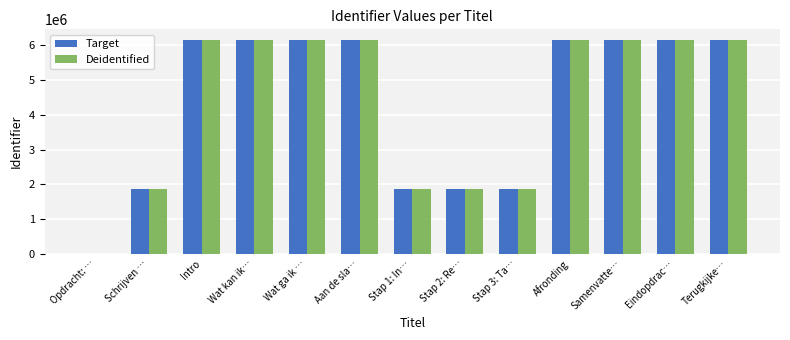

Is the value of Target at Stap 2: Re… greater than the value of Deidentified at Afronding?

No